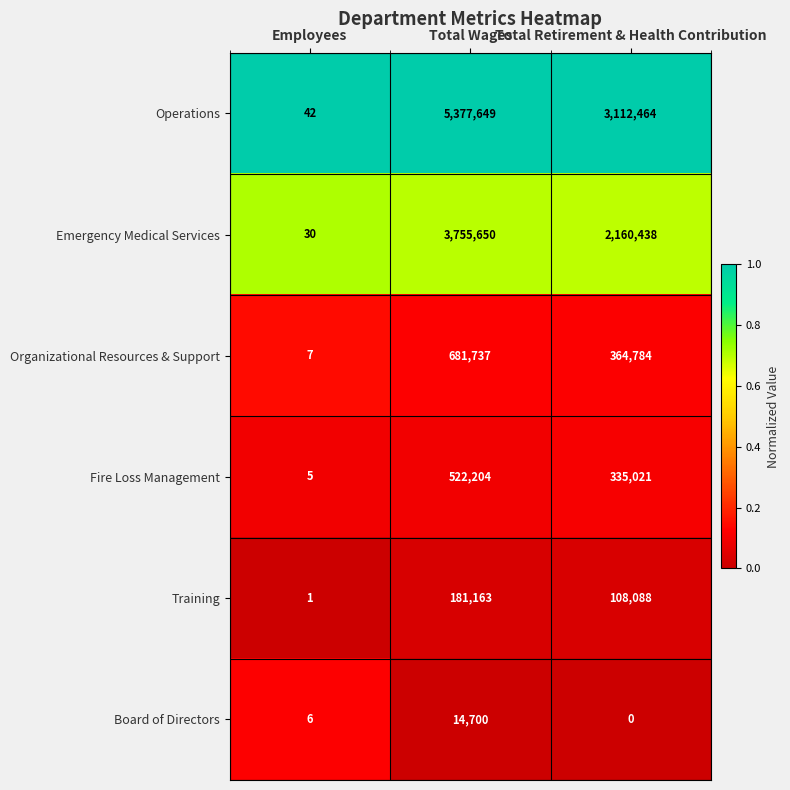

Rank the series by their maximum value, from lowest to highest.

Board of Directors, Training, Fire Loss Management, Organizational Resources & Support, Emergency Medical Services, Operations